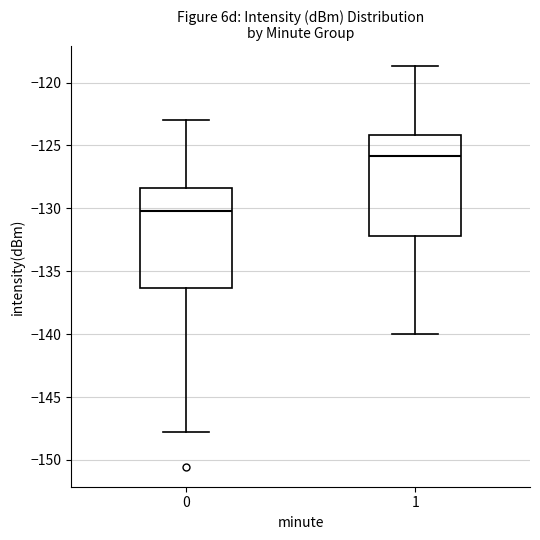

Reading left to right, read every box against the y-axis: the position of its median line, the range the box covers, and the ends of its whiskers. The values are not printed on the chart, so give them approximately, as read against the axis.

0: median -130.0, box -136.5 to -128.5, whiskers -148.0 to -123.0
1: median -126.0, box -132.0 to -124.0, whiskers -140.0 to -118.5